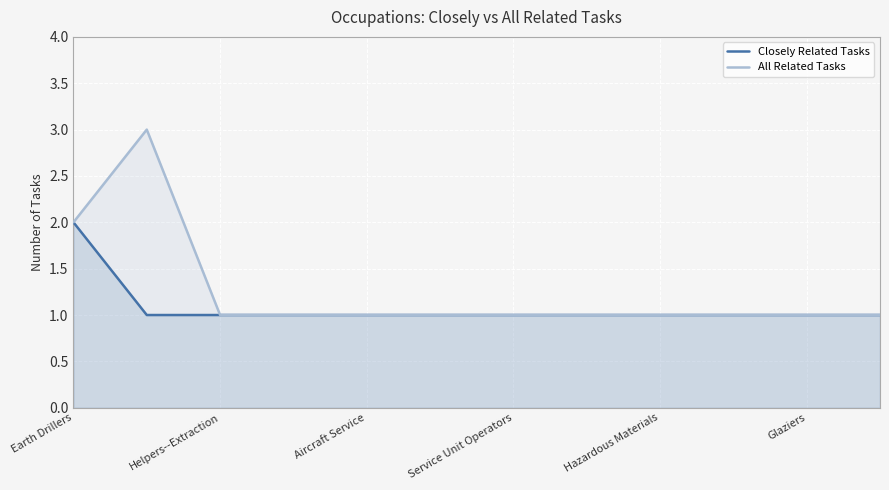

True or false: All Related Tasks and Closely Related Tasks cross at least once.

False